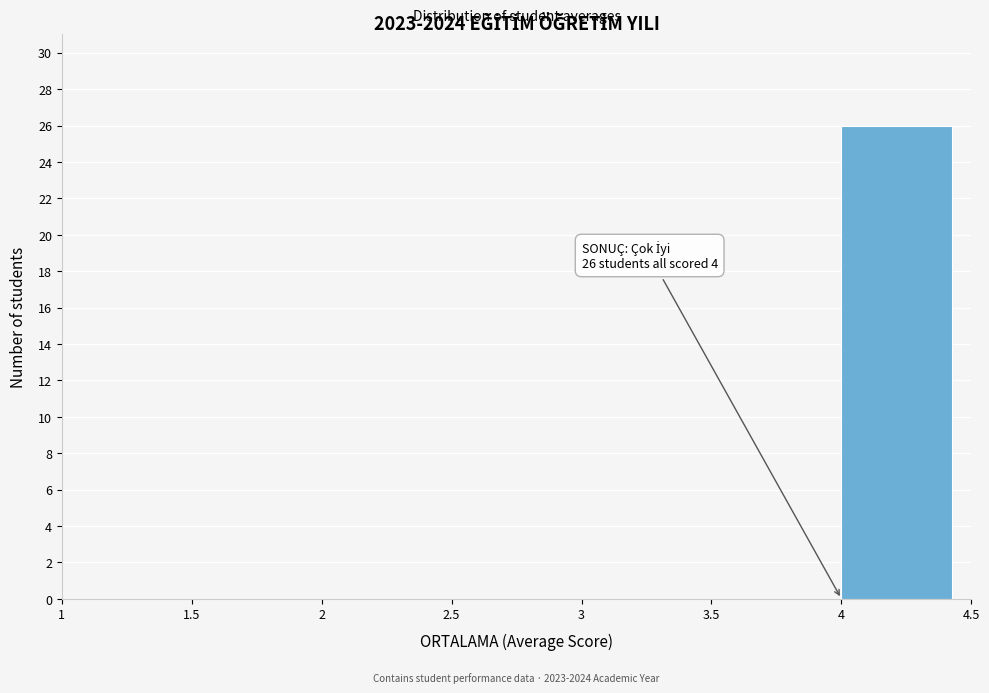

Over which range of the x-axis is the bar tallest?

4 to 4.5